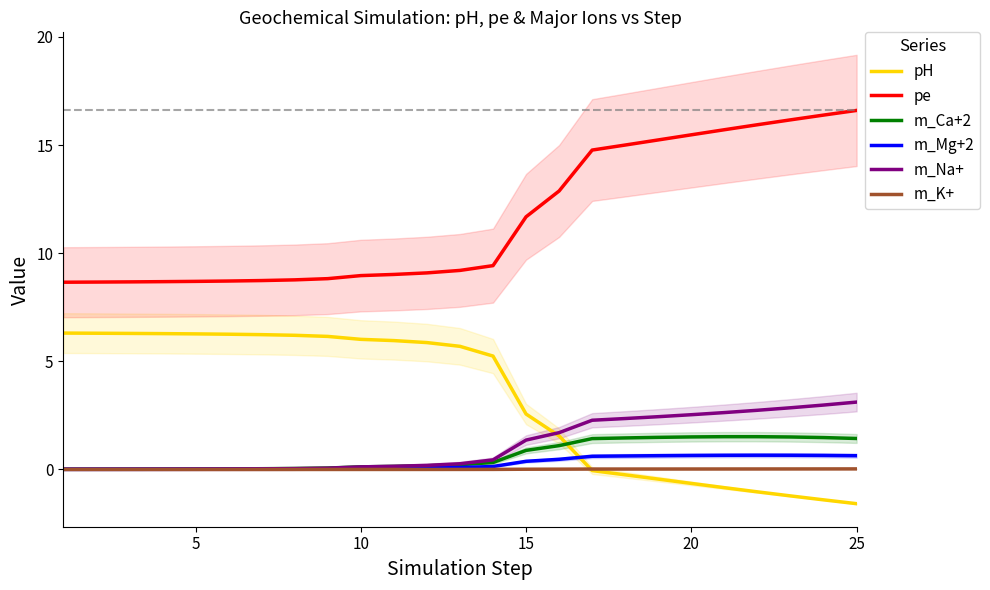

True or false: m_Na+ has more than 0 interior local peaks.

False